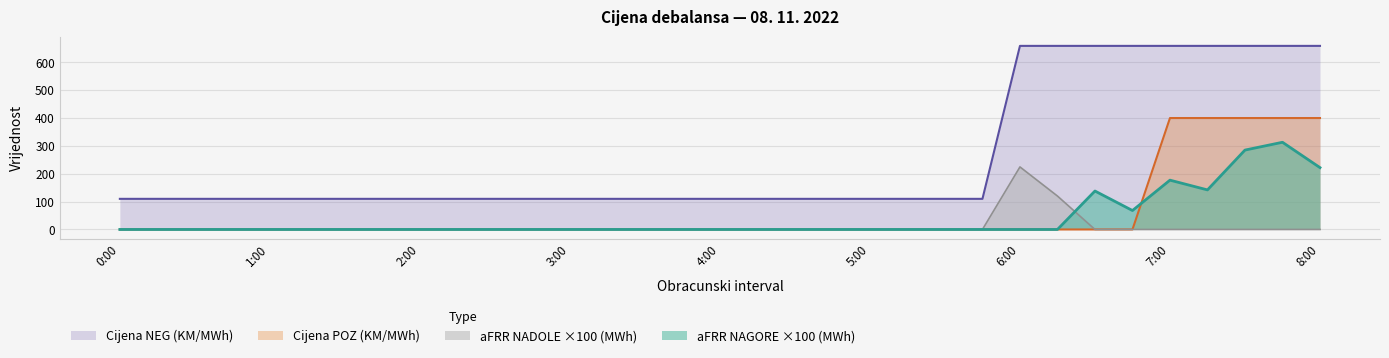

Which series has the largest total across all categories?

Cijena NEG (KM/MWh)